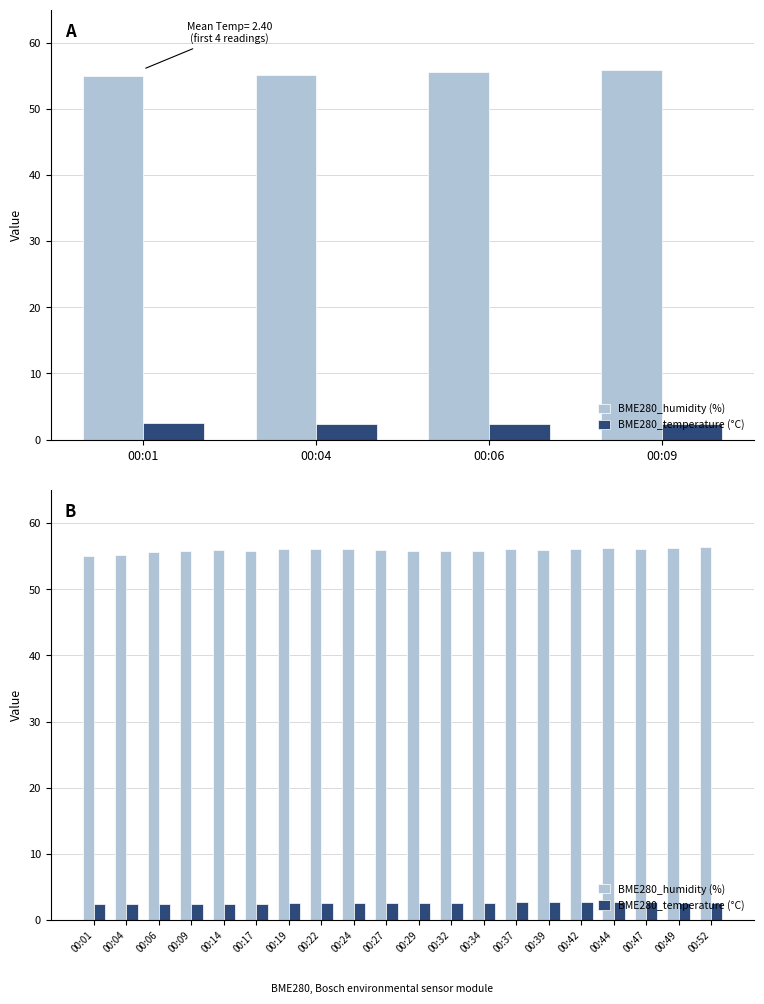

Which series has the widest spread of values?

BME280_humidity (%)